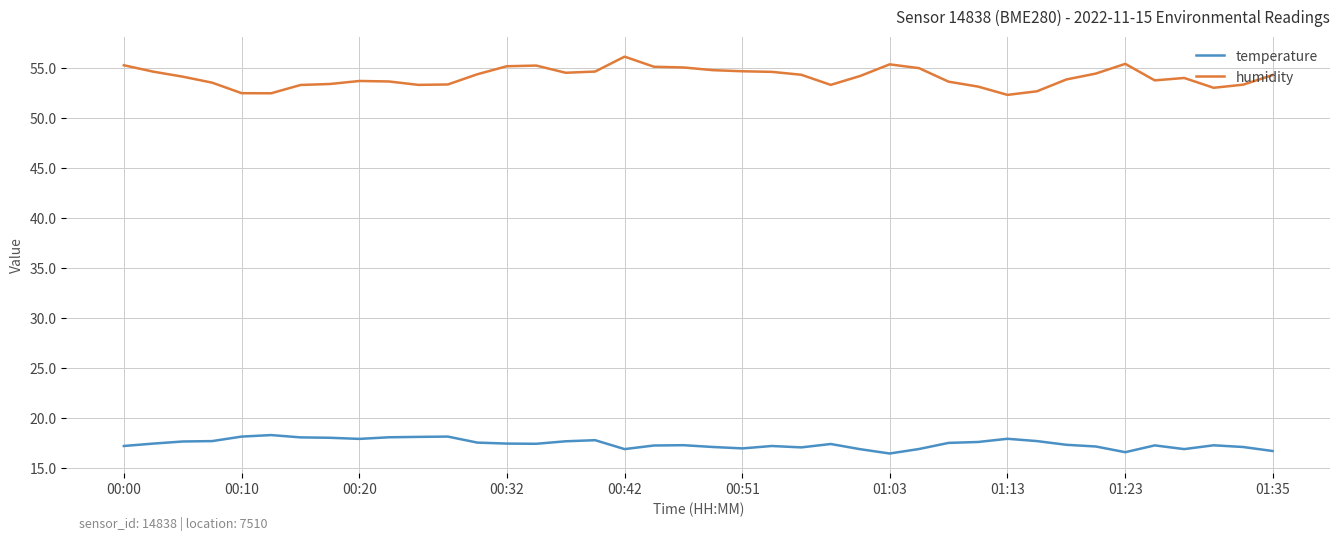

Which series has the largest total across all categories?

humidity